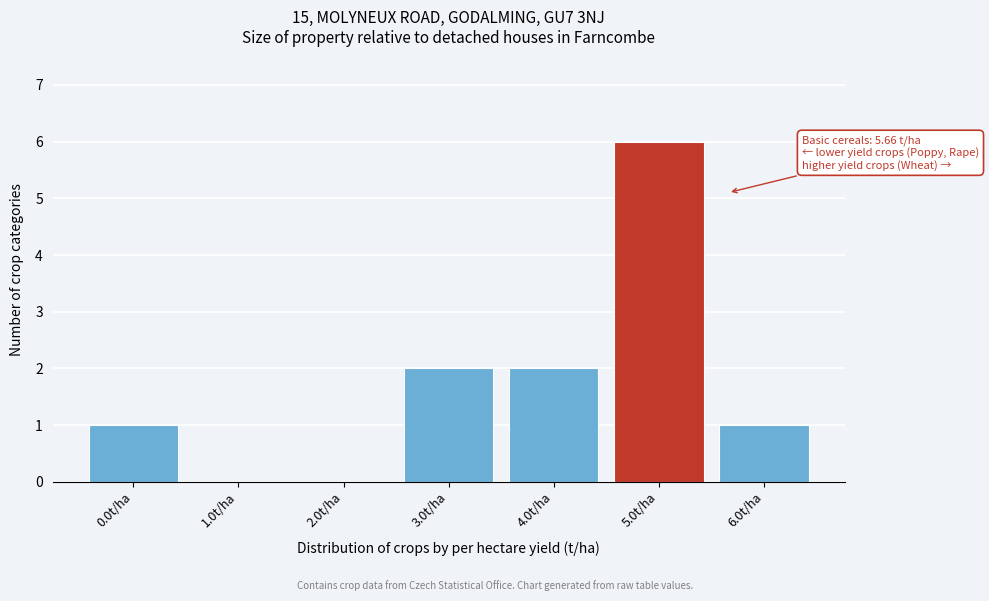

Reading left to right, what are all the values shown in this chart?

0.0t/ha=1	1.0t/ha=0	2.0t/ha=0	3.0t/ha=2	4.0t/ha=2	5.0t/ha=6	6.0t/ha=1